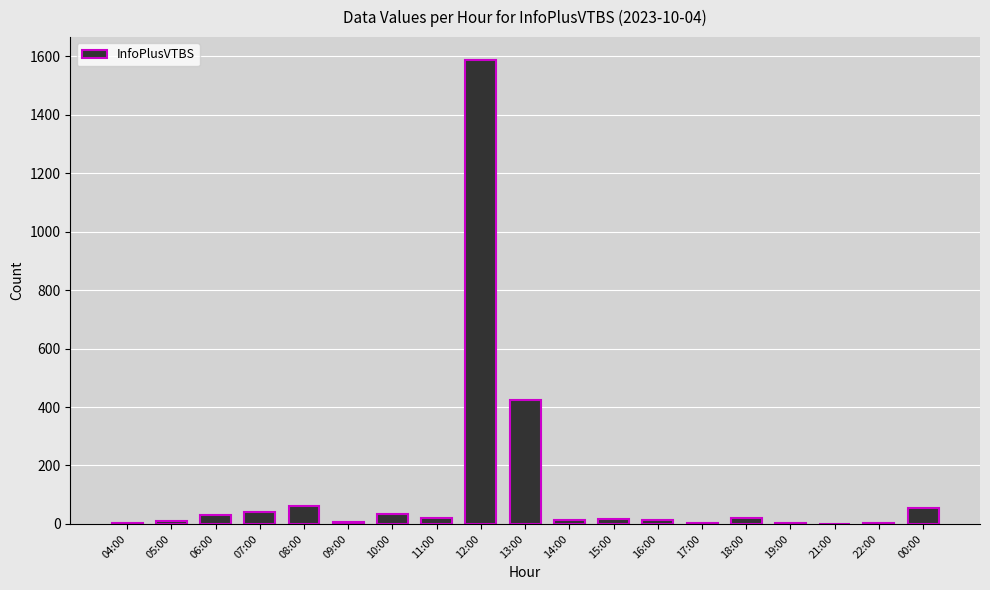

Where is the data nearest to the value 793?

13:00